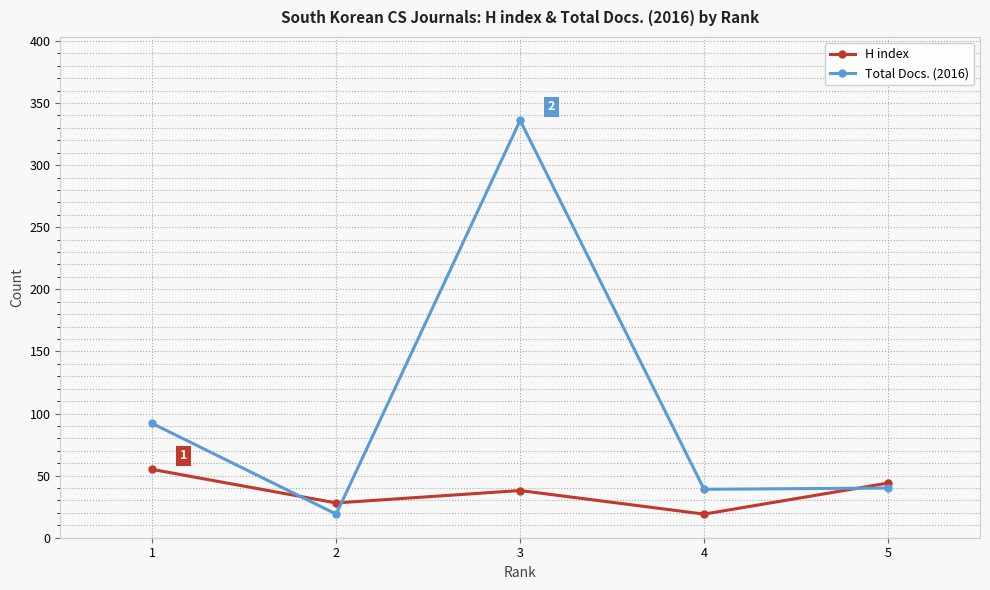

At which label does H index first exceed 38?

1